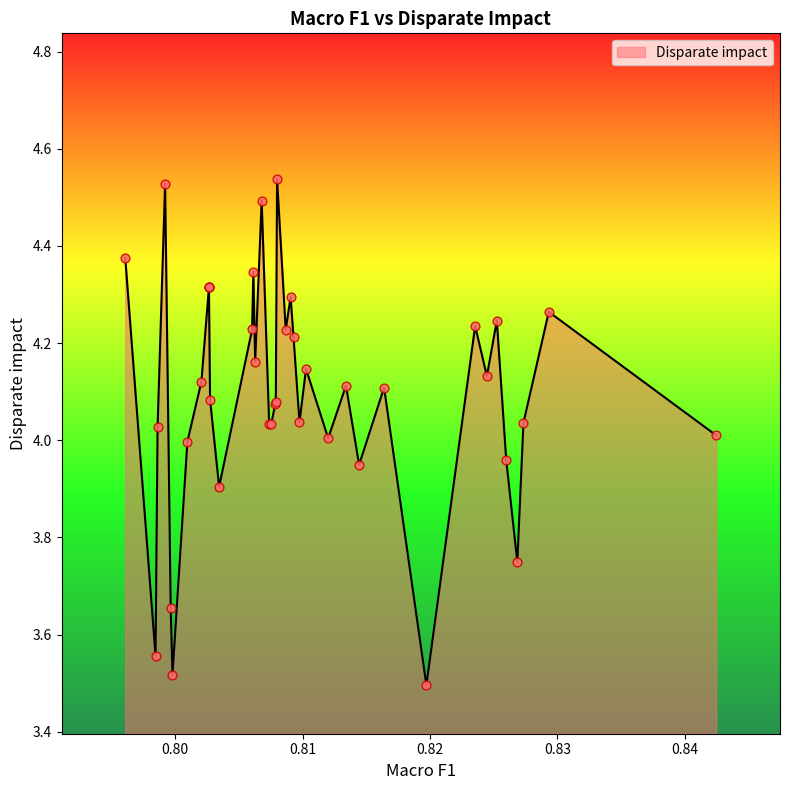

Which has a higher value, 0.80789 or 0.82354?

0.82354